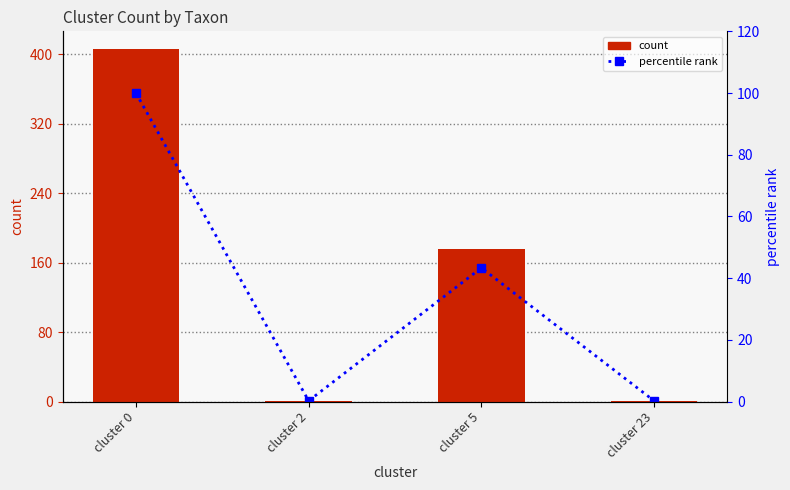

Which has a higher value, cluster 0 or cluster 23?

cluster 0